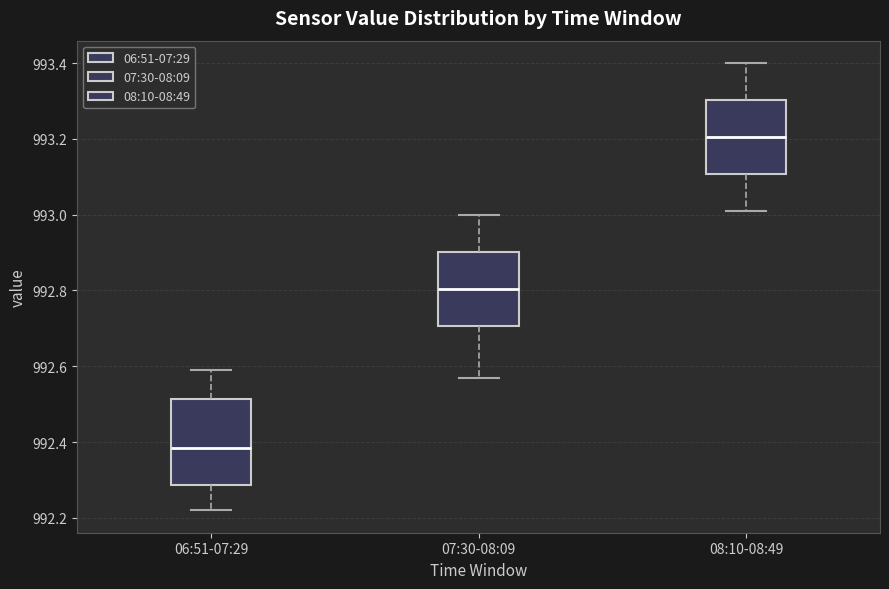

Reading left to right, read every box against the y-axis: the position of its median line, the range the box covers, and the ends of its whiskers. The values are not printed on the chart, so give them approximately, as read against the axis.

06:51-07:29: median 992.38, box 992.28 to 992.52, whiskers 992.22 to 992.60
07:30-08:09: median 992.80, box 992.70 to 992.90, whiskers 992.58 to 993.00
08:10-08:49: median 993.20, box 993.10 to 993.30, whiskers 993.02 to 993.40